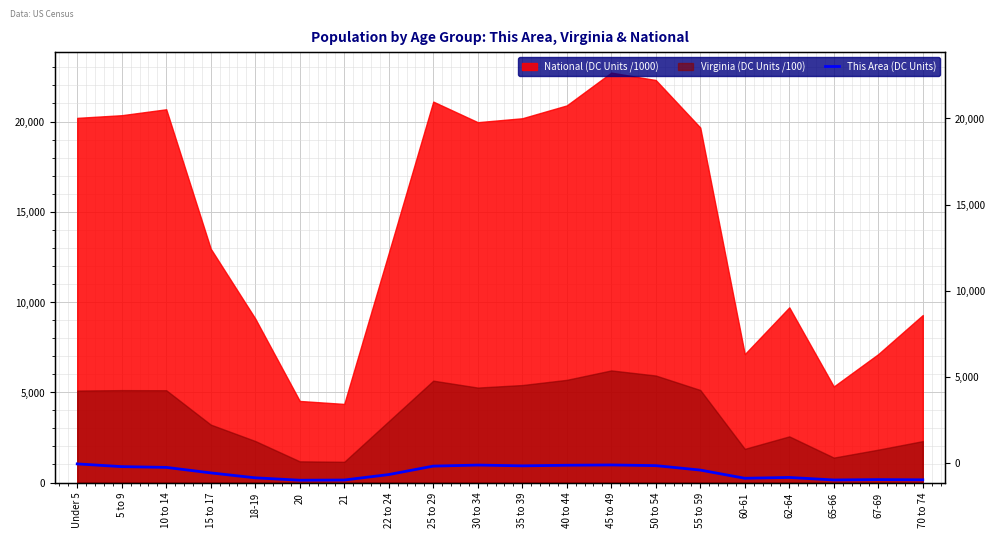

What is the label of the 7th point from the left?

21